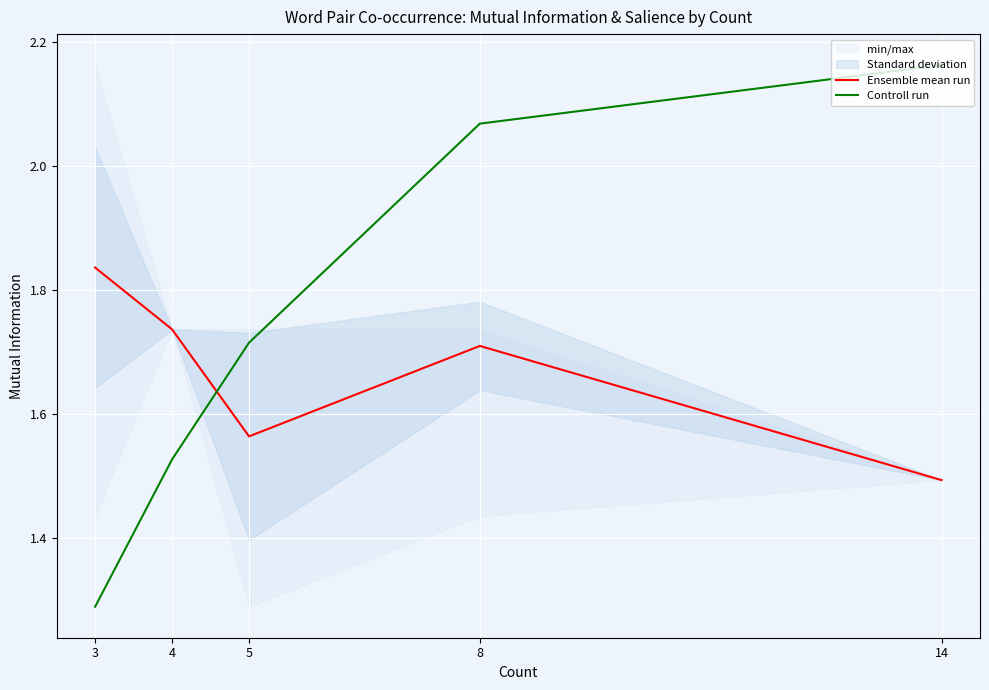

After their last crossing, which series has the higher values: Ensemble mean run or Controll run?

Controll run